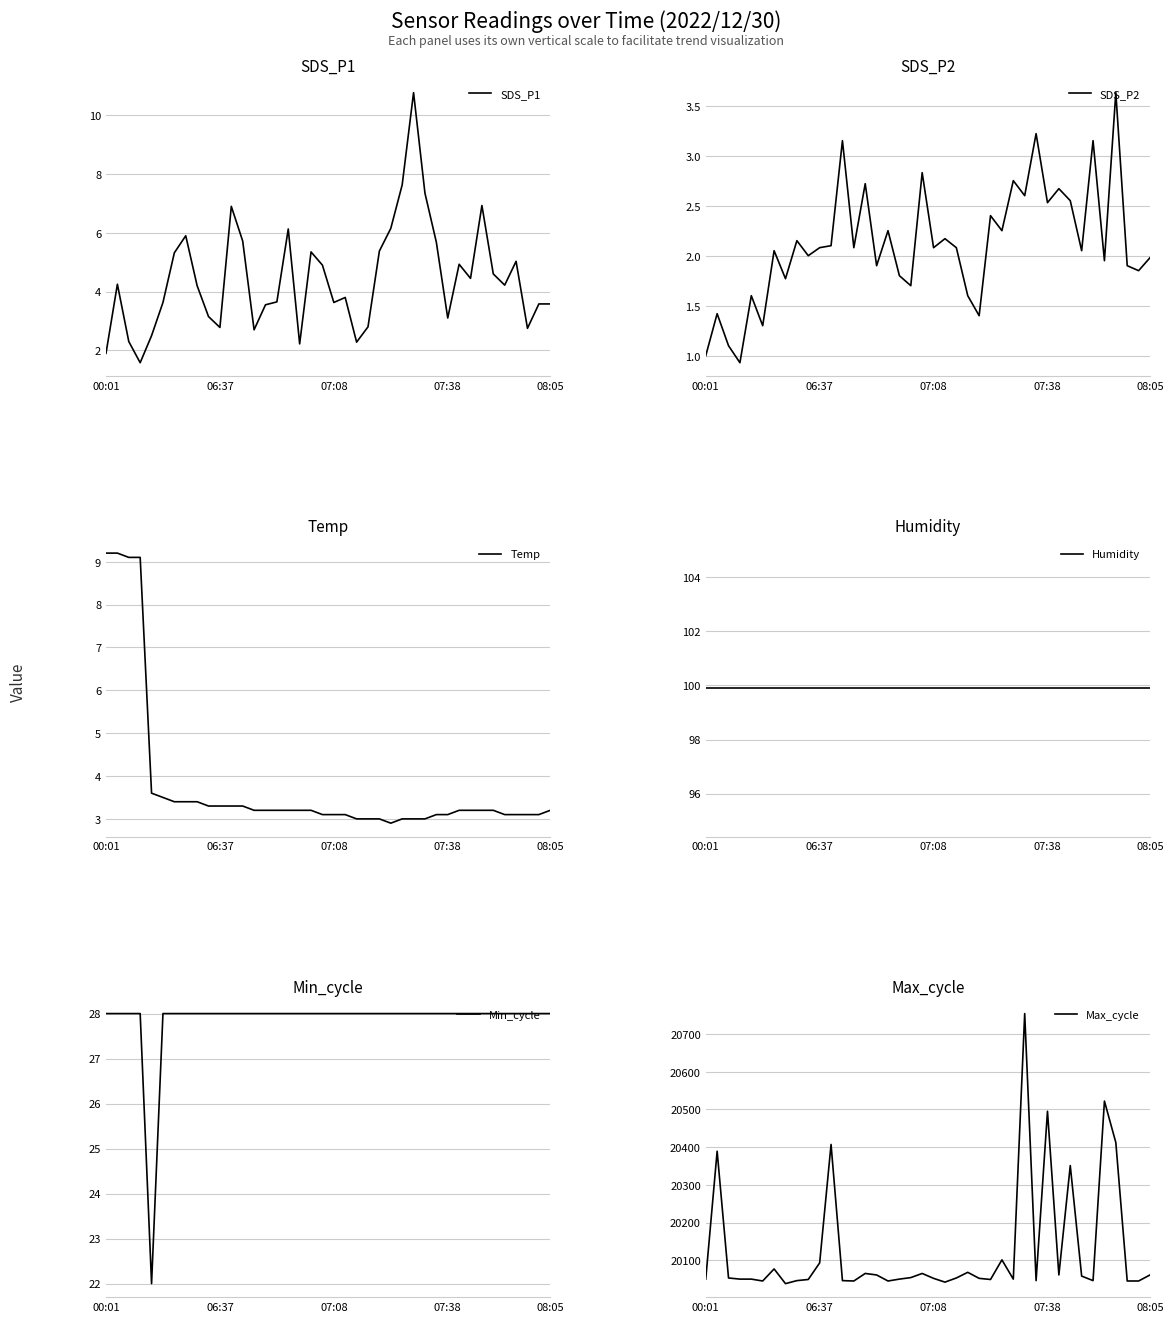

What is the minimum value for SDS_P2?

0.9